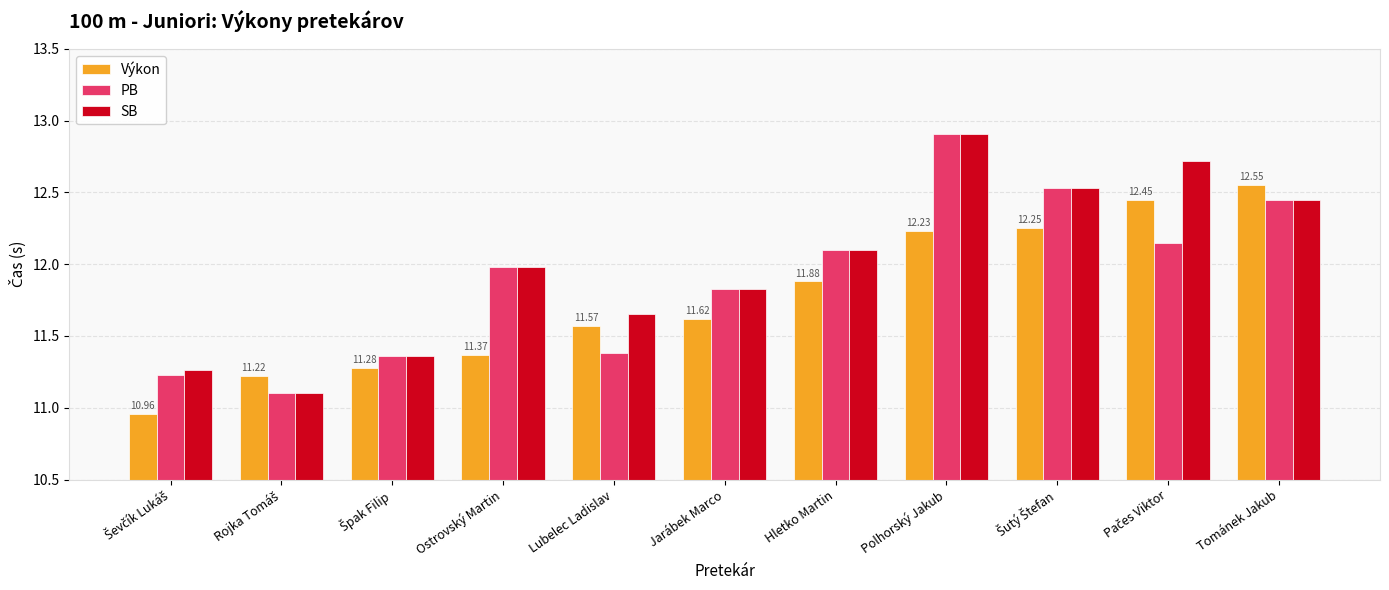

What is the average value of the SB series?

12.0